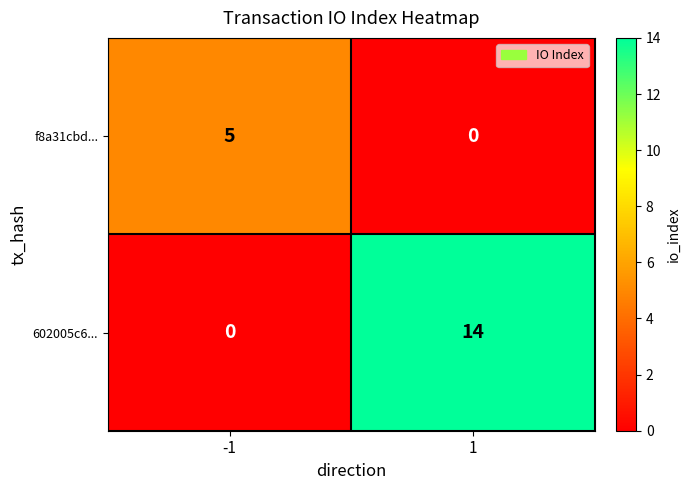

What is the greatest value displayed?

14